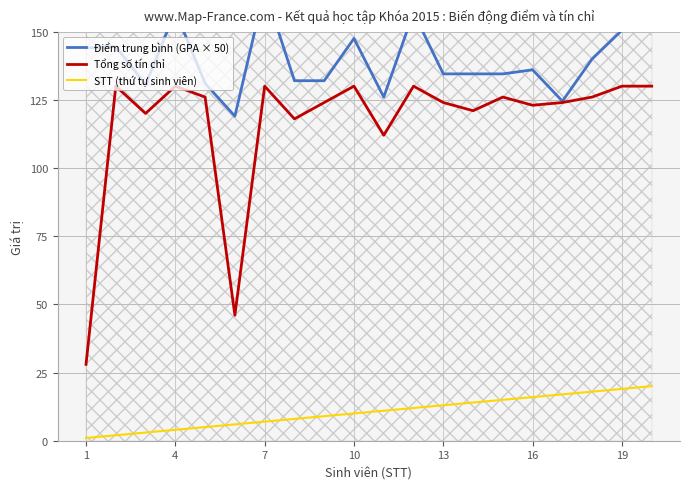

Which series has the largest total across all categories?

Điểm trung bình (GPA × 50)